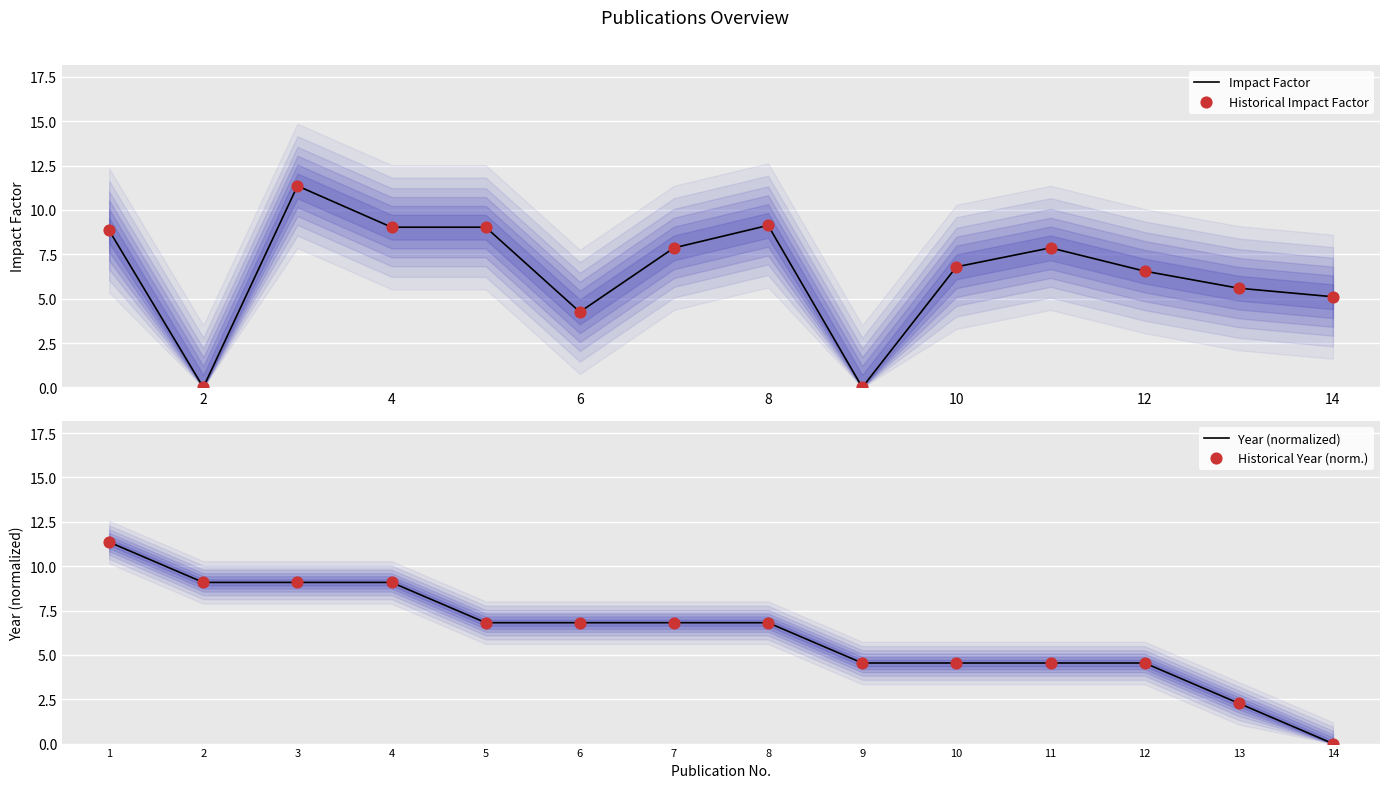

The Impact Factor series shows 4.3 at 6. True or false?

True